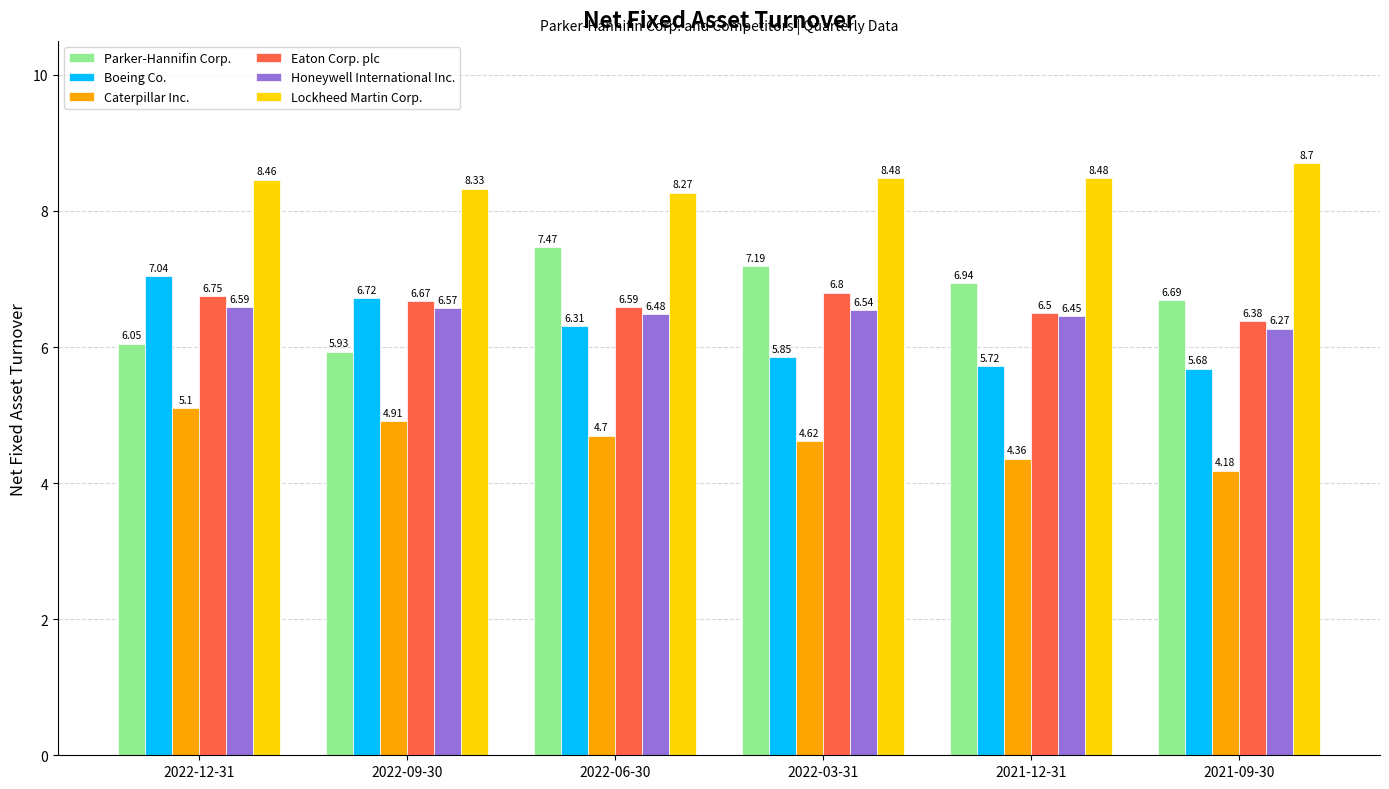

At 2022-12-31, list the series in order from largest to smallest.

Lockheed Martin Corp., Boeing Co., Eaton Corp. plc, Honeywell International Inc., Parker-Hannifin Corp., Caterpillar Inc.